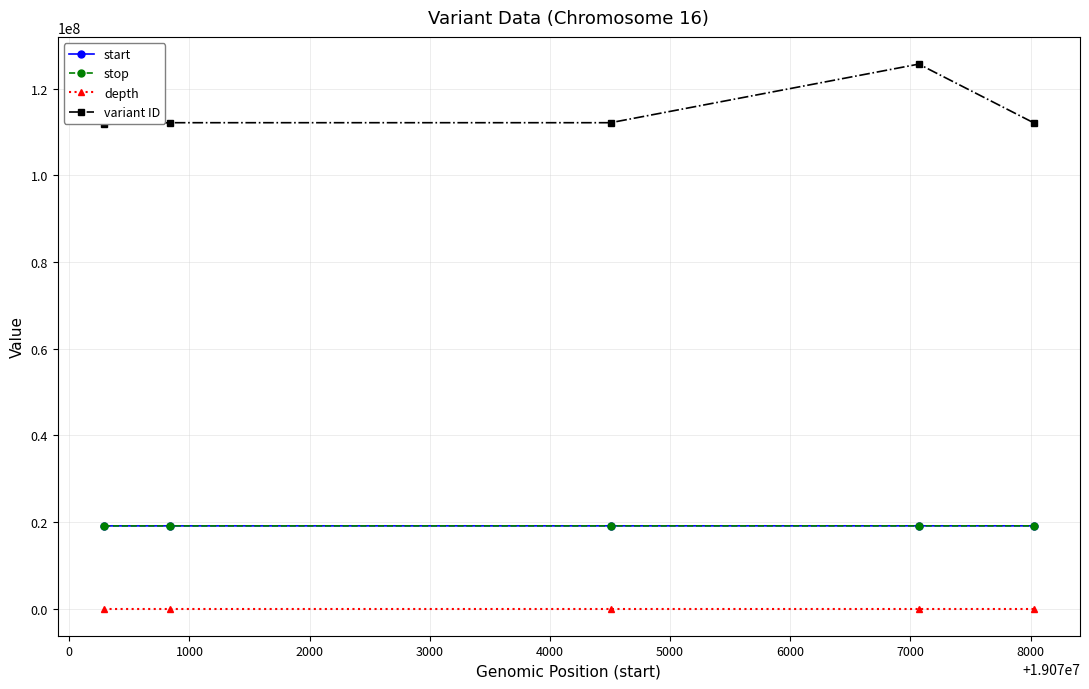

What is the sum of all depth values?

73